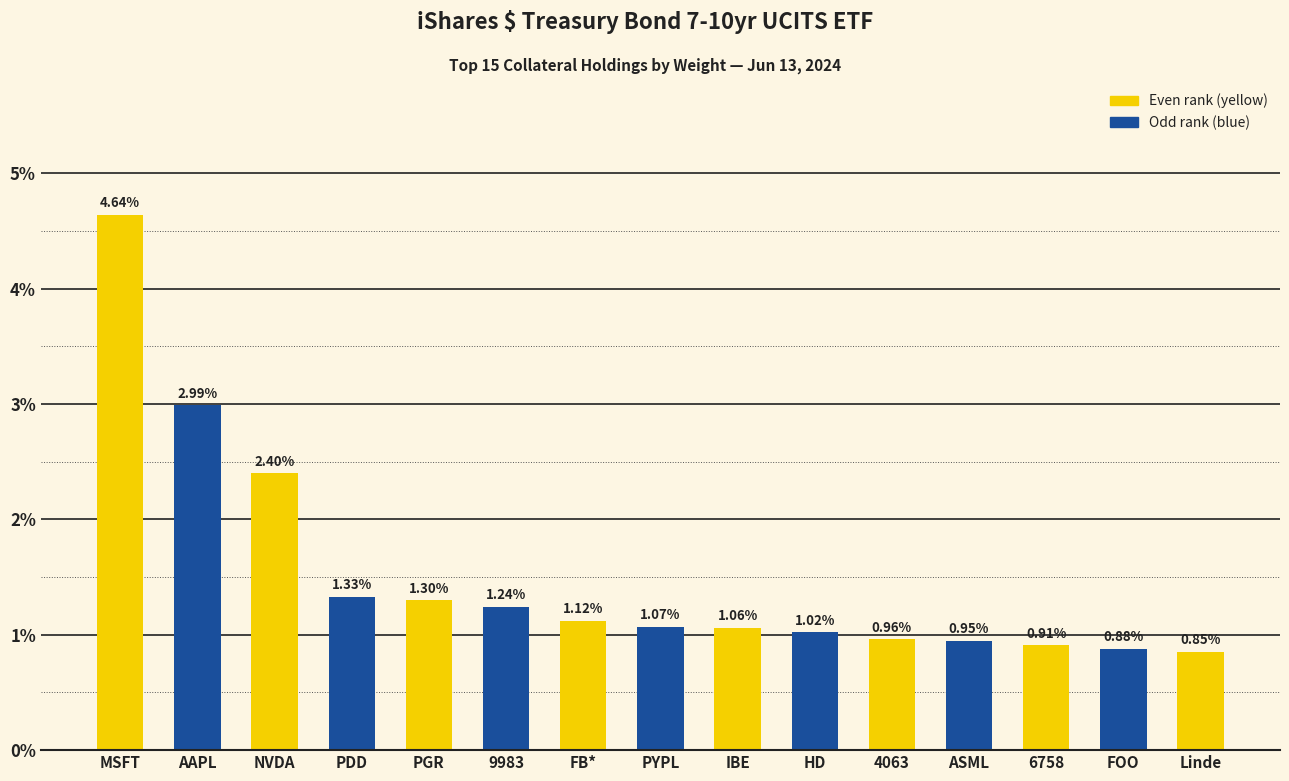

What is the difference between the values at PYPL and 4063?

0.1